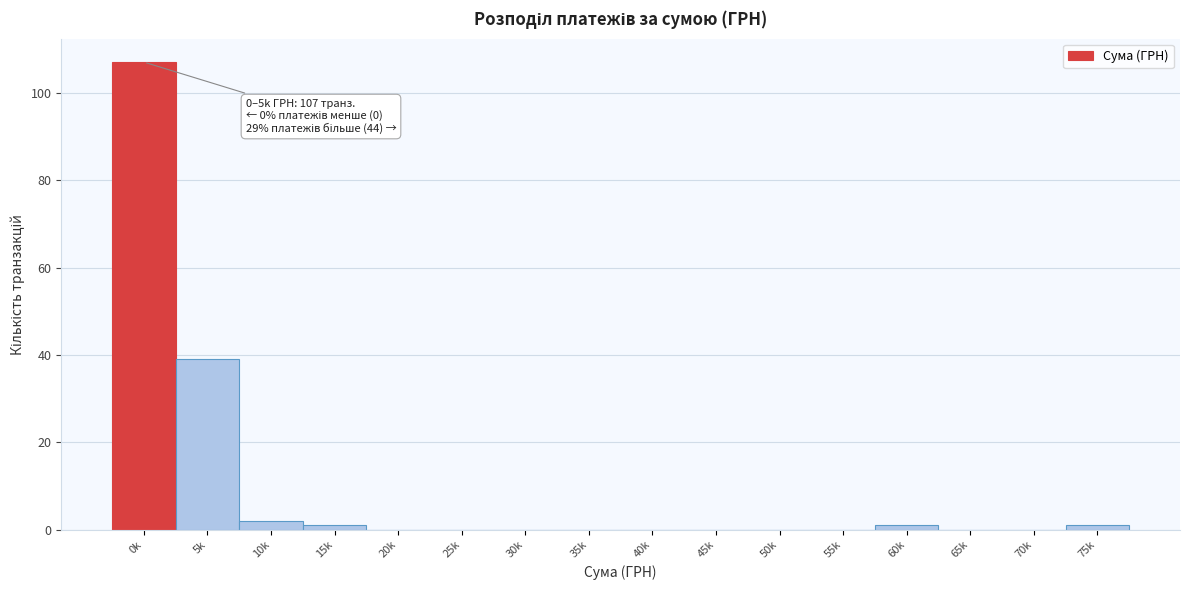

Reading left to right, transcribe all the data shown in this chart.

0k=107	5k=39	10k=2	15k=1	20k=0	25k=0	30k=0	35k=0	40k=0	45k=0	50k=0	55k=0	60k=1	65k=0	70k=0	75k=1